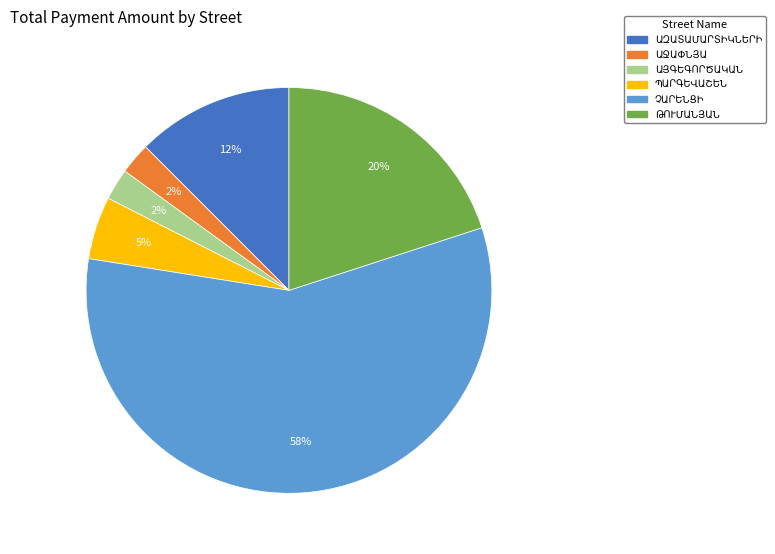

Is there a majority slice in this chart?

Yes